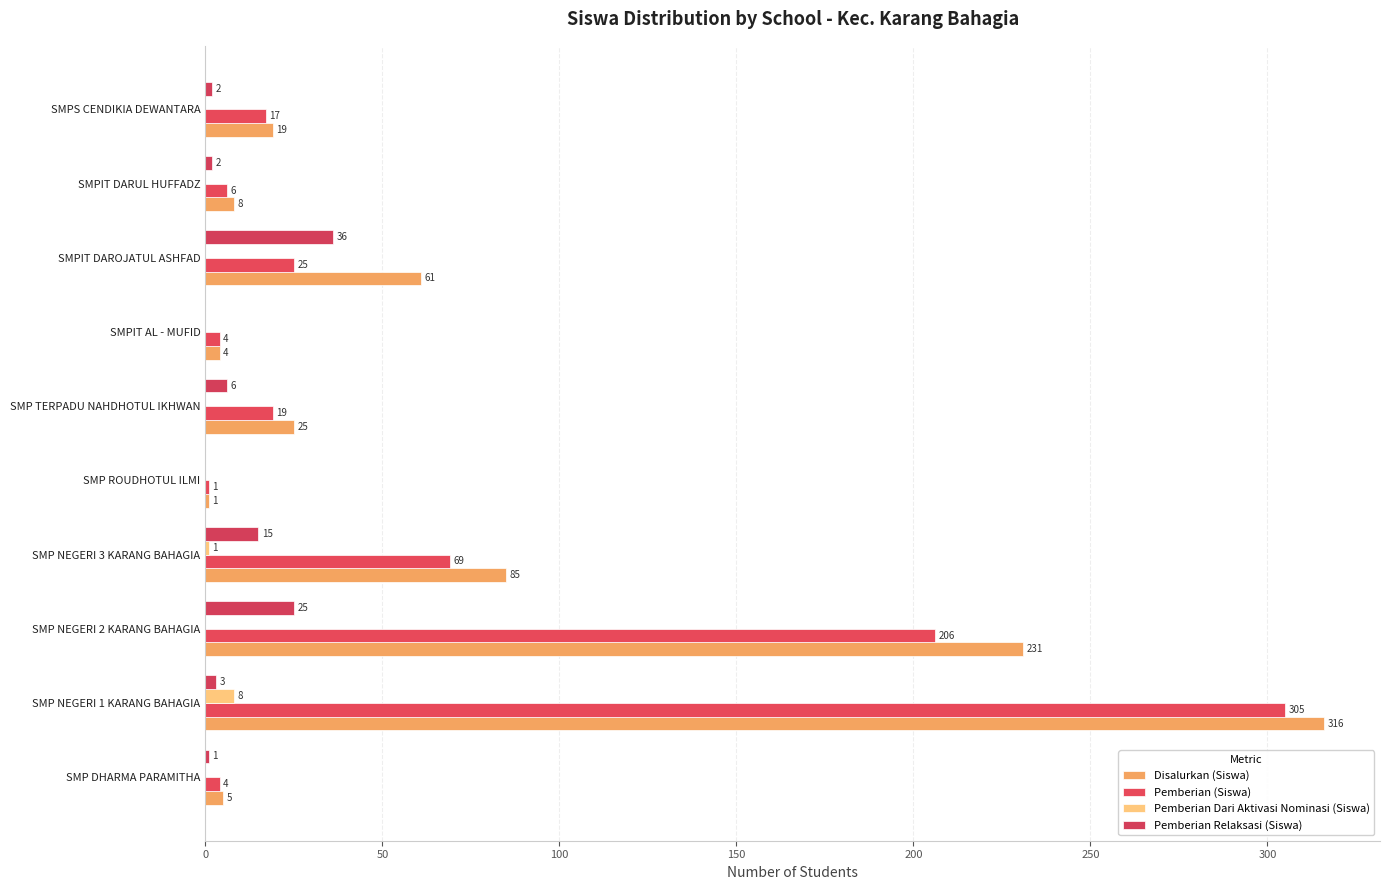

What is the sum of all Disalurkan (Siswa) values?

755